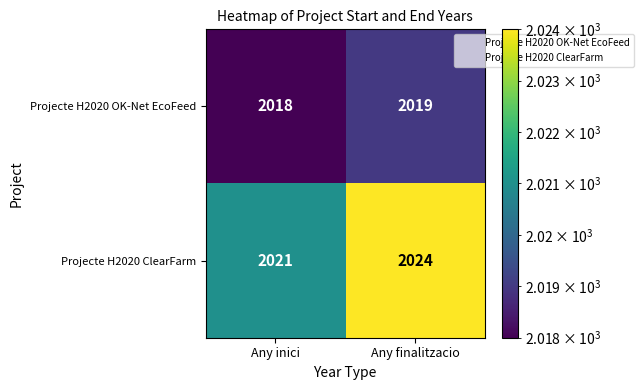

At which category is the sum across all series the highest?

Any finalitzacio